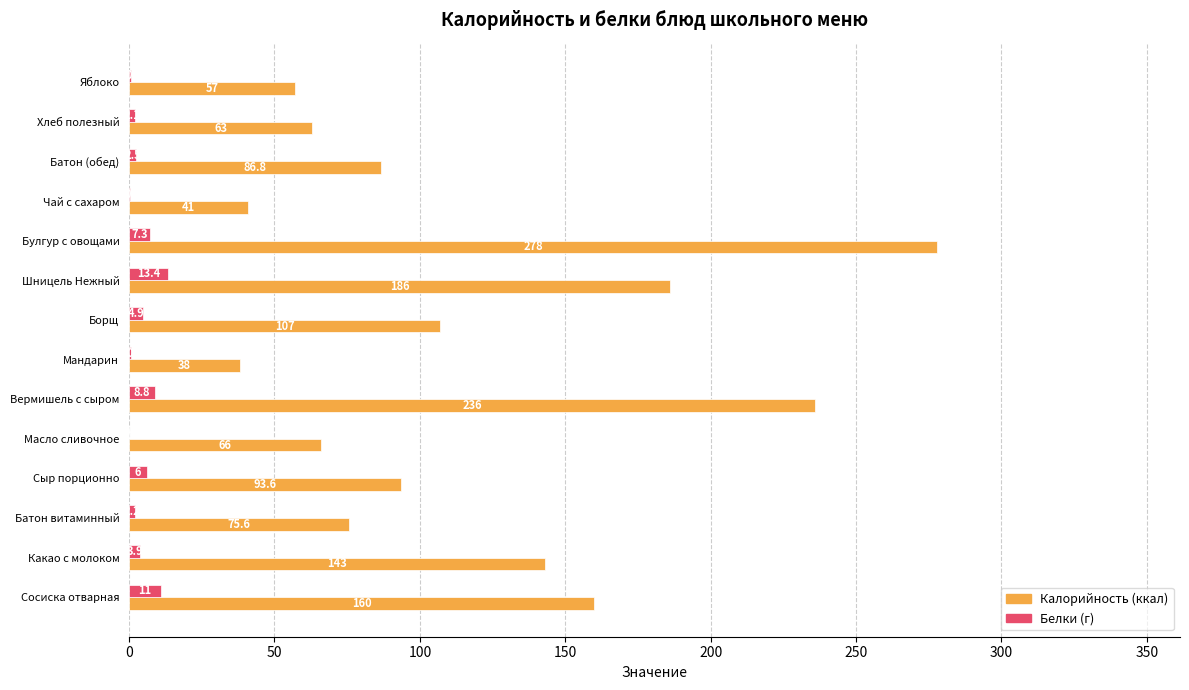

What is the greatest value displayed?

278.0